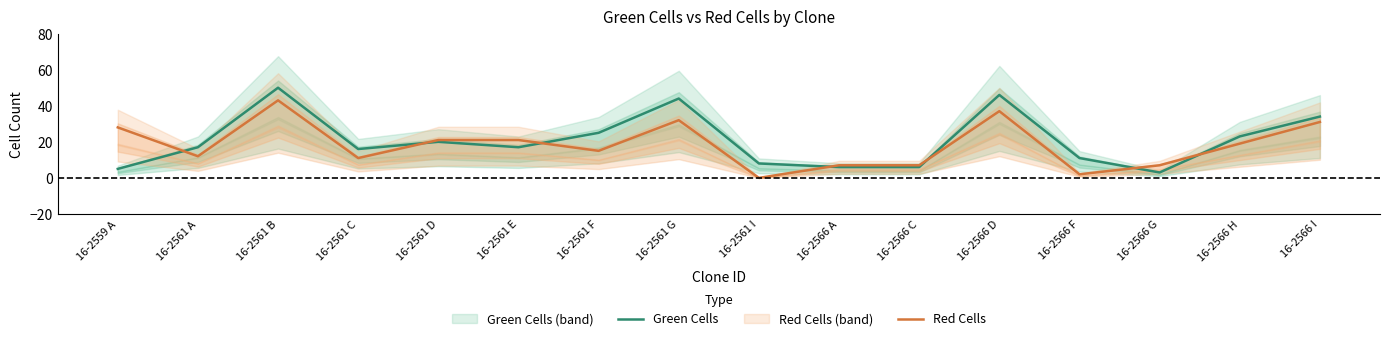

What is the approximate value of Red Cells at 16-2566 C, to the nearest 10?

10